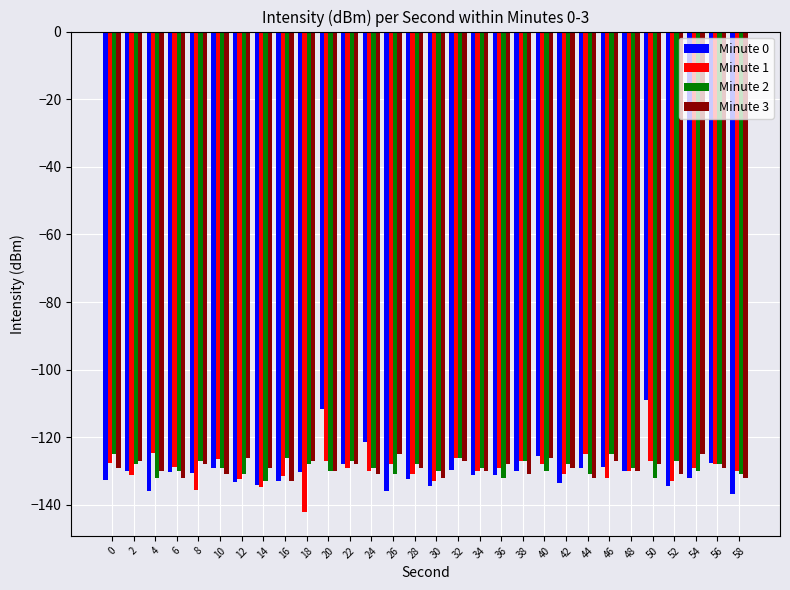

What is the spread (max minus min) of values at 44?

7.0